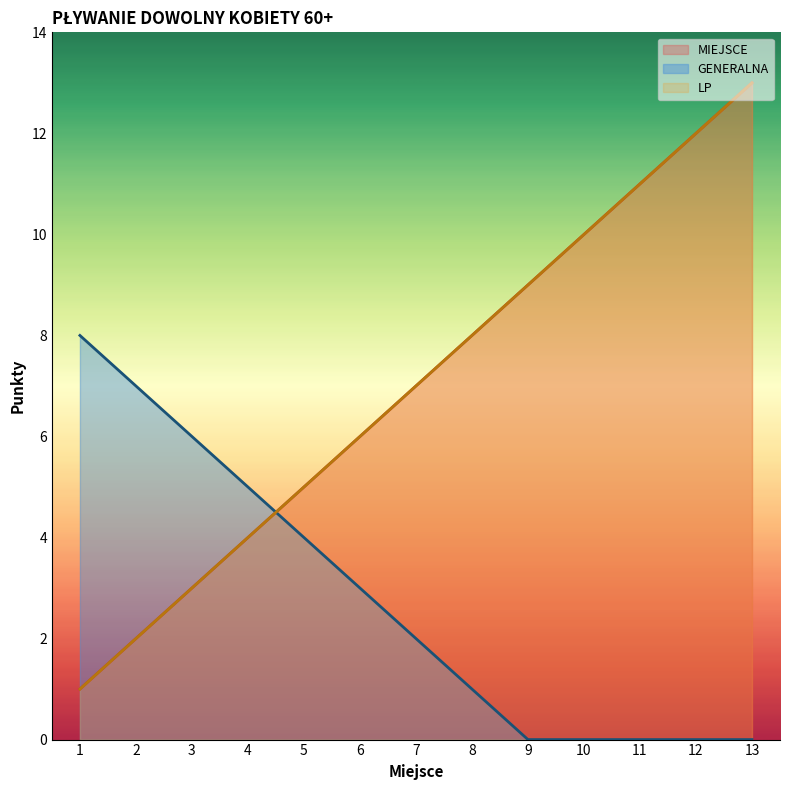

What is the average value of the GENERALNA series?

3